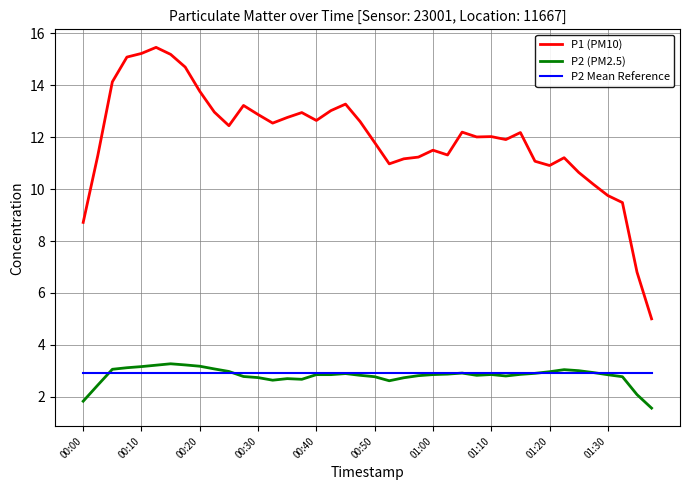

True or false: P1 (PM10) and P2 (PM2.5) intersect in this chart.

False